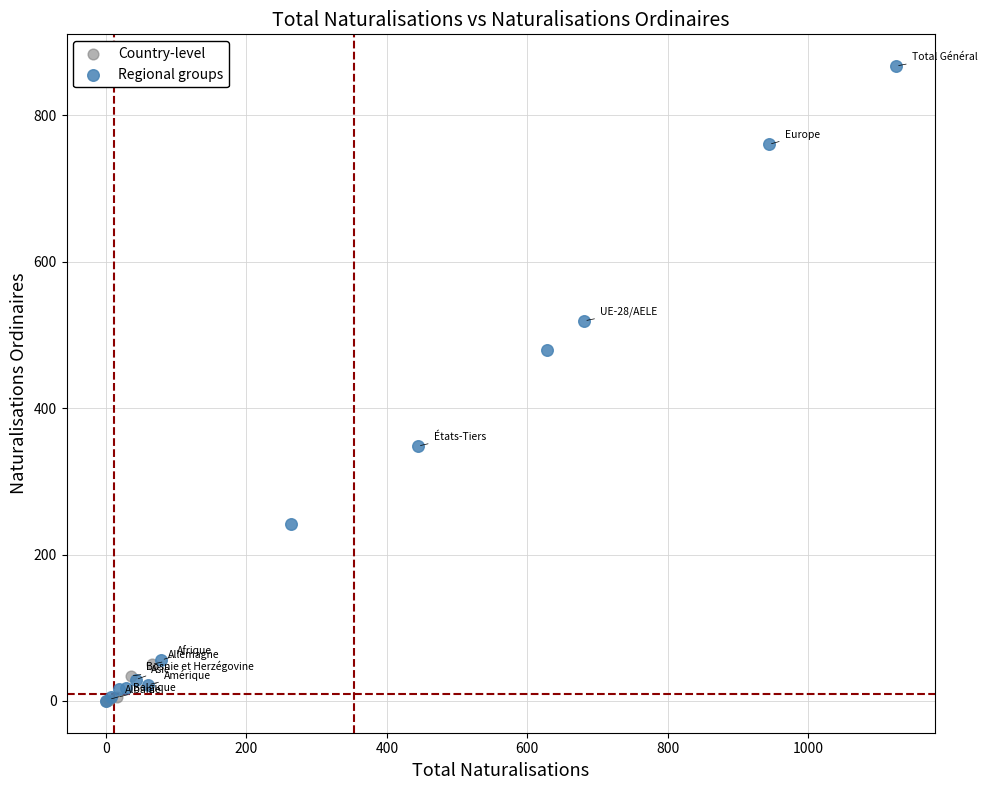

Which series has the widest spread of Y values?

Regional groups